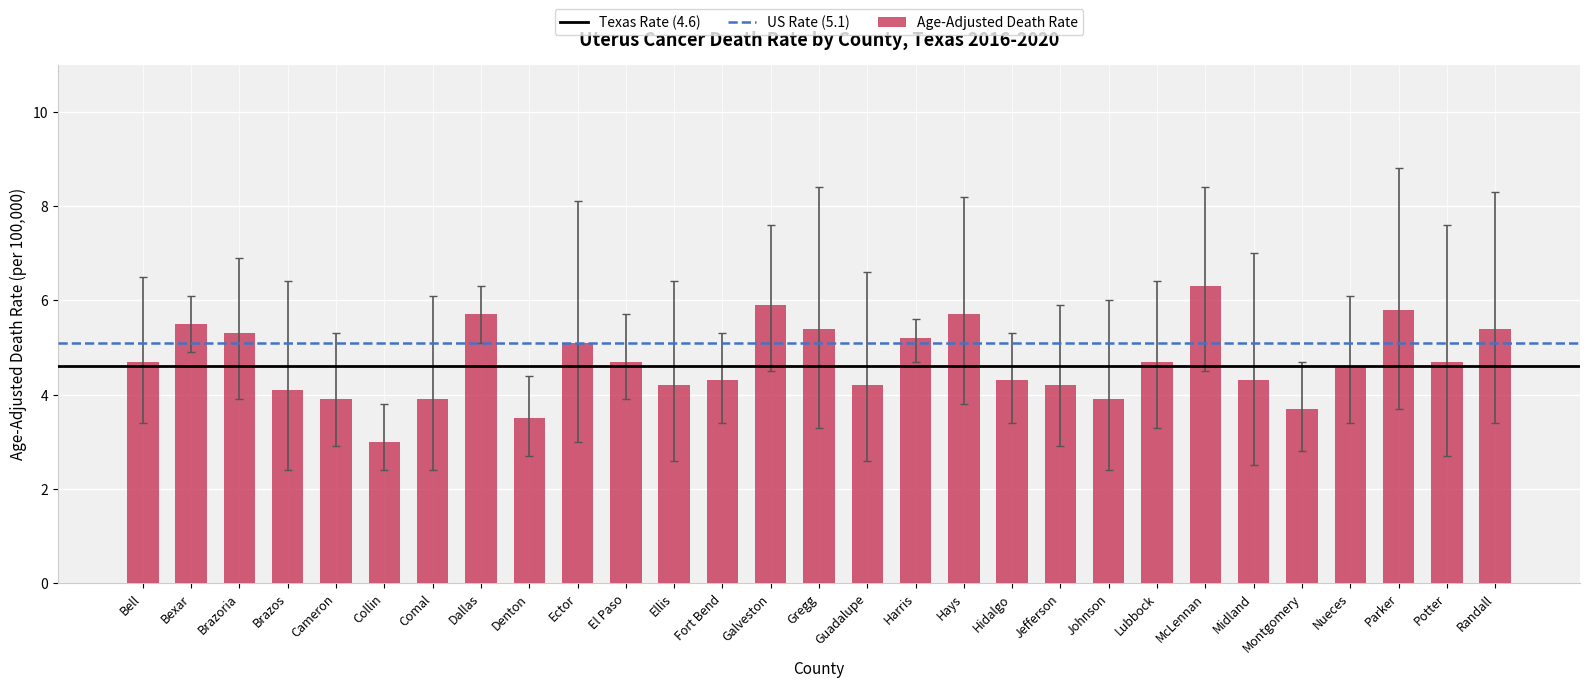

How many bars are there in total?

29